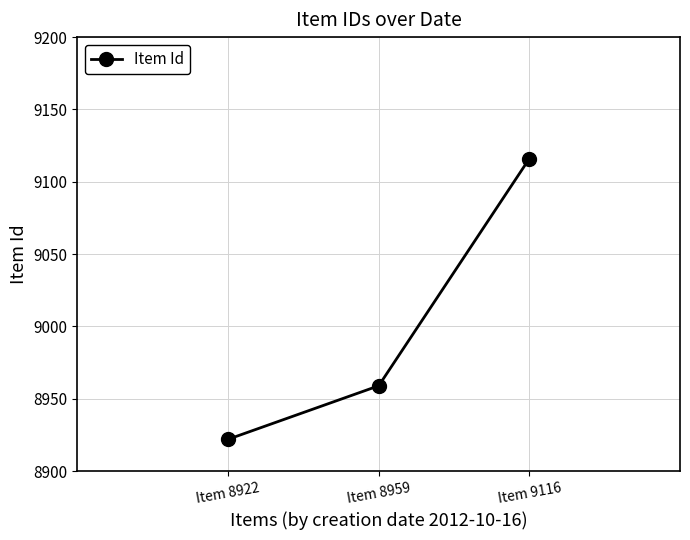

What is the difference between the values at Item 9116 and Item 8959?

157